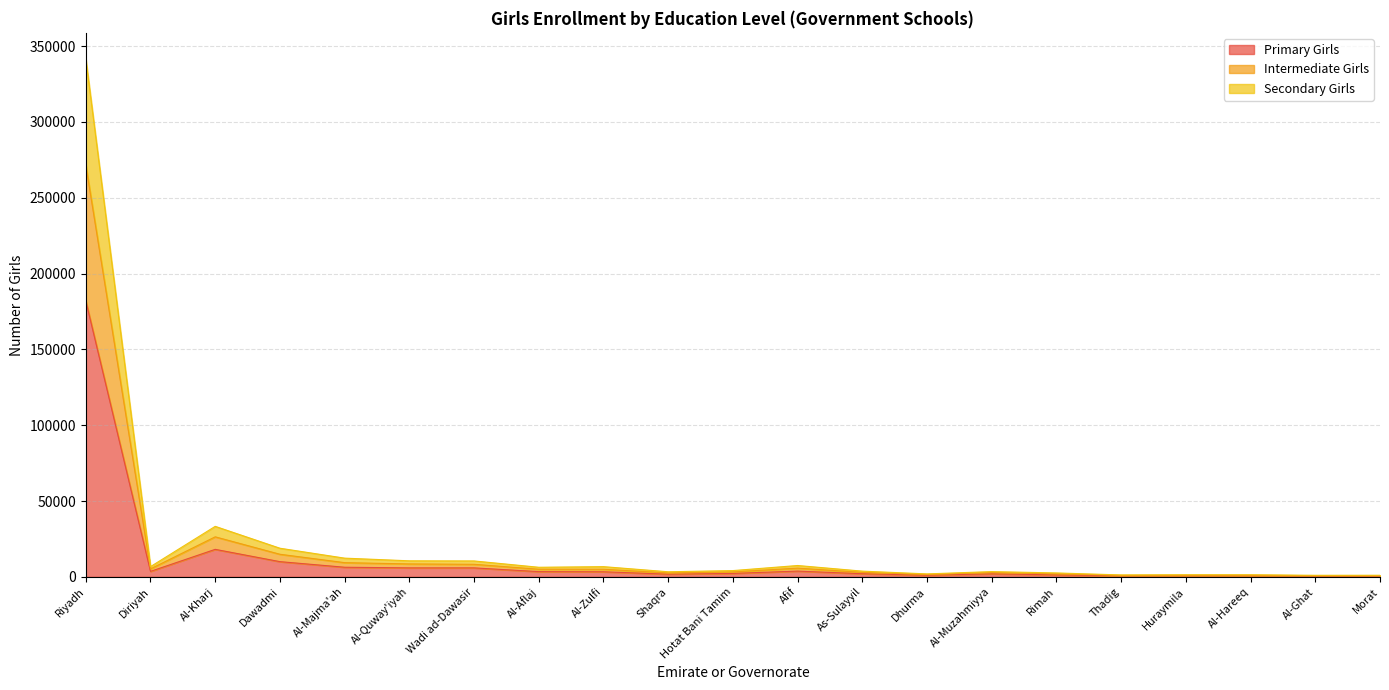

At which category is the sum across all series the highest?

Riyadh